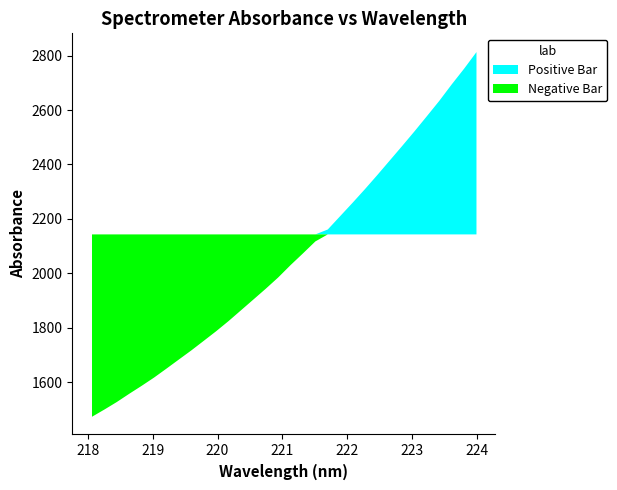

How many values in the y series are below 2031?

16